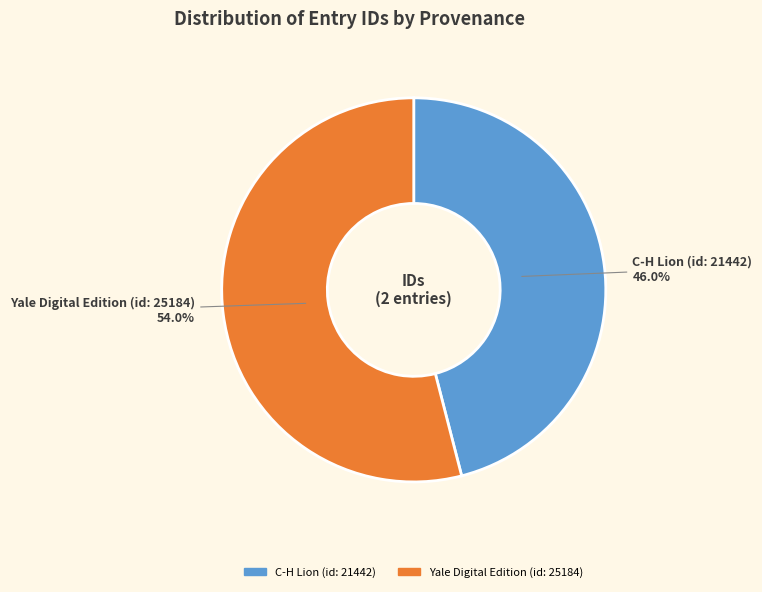

To the nearest percent, what is the difference between the C-H Lion (id: 21442) and Yale Digital Edition (id: 25184) slice percentages?

8%